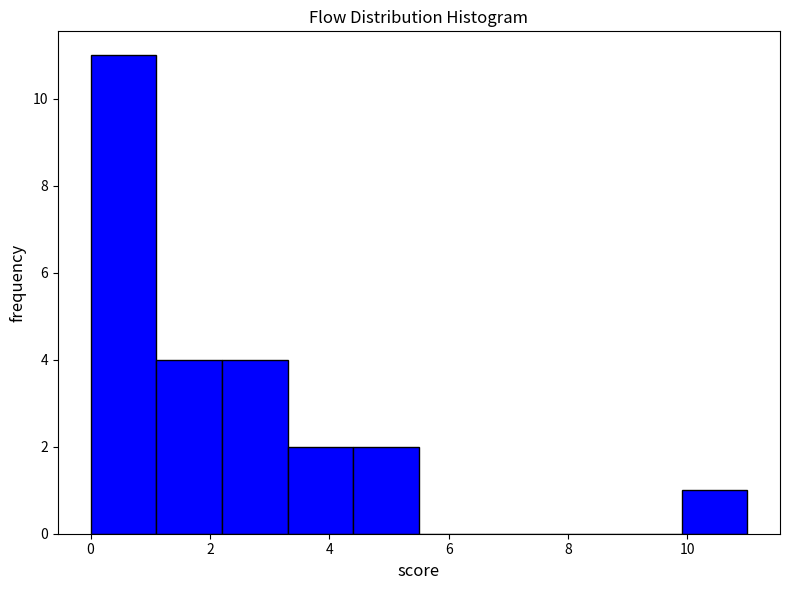

Reading left to right, transcribe this chart: for each bar, give the range it covers on the x-axis and its height. Neither the bar edges nor the heights are printed on the chart, so give them approximately, as read against the axes.

0.0 to 1.1: 11
1.1 to 2.2: 4
2.2 to 3.3: 4
3.3 to 4.4: 2
4.4 to 5.5: 2
5.5 to 6.6: 0
6.6 to 7.7: 0
7.7 to 8.8: 0
8.8 to 9.9: 0
9.9 to 11.0: 1